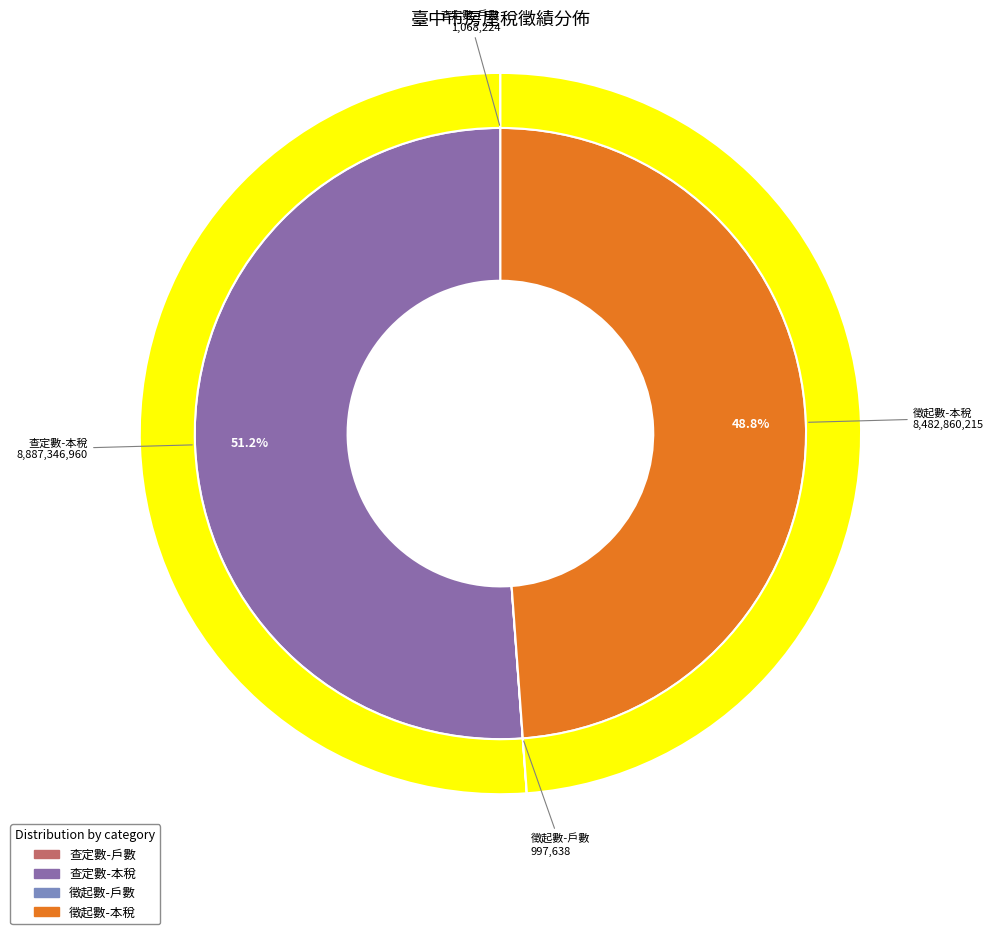

The 房屋稅徵績-徵起數-戶(件)數(徵期結束)(單位:件) slice represents 12% of the pie. True or false?

False